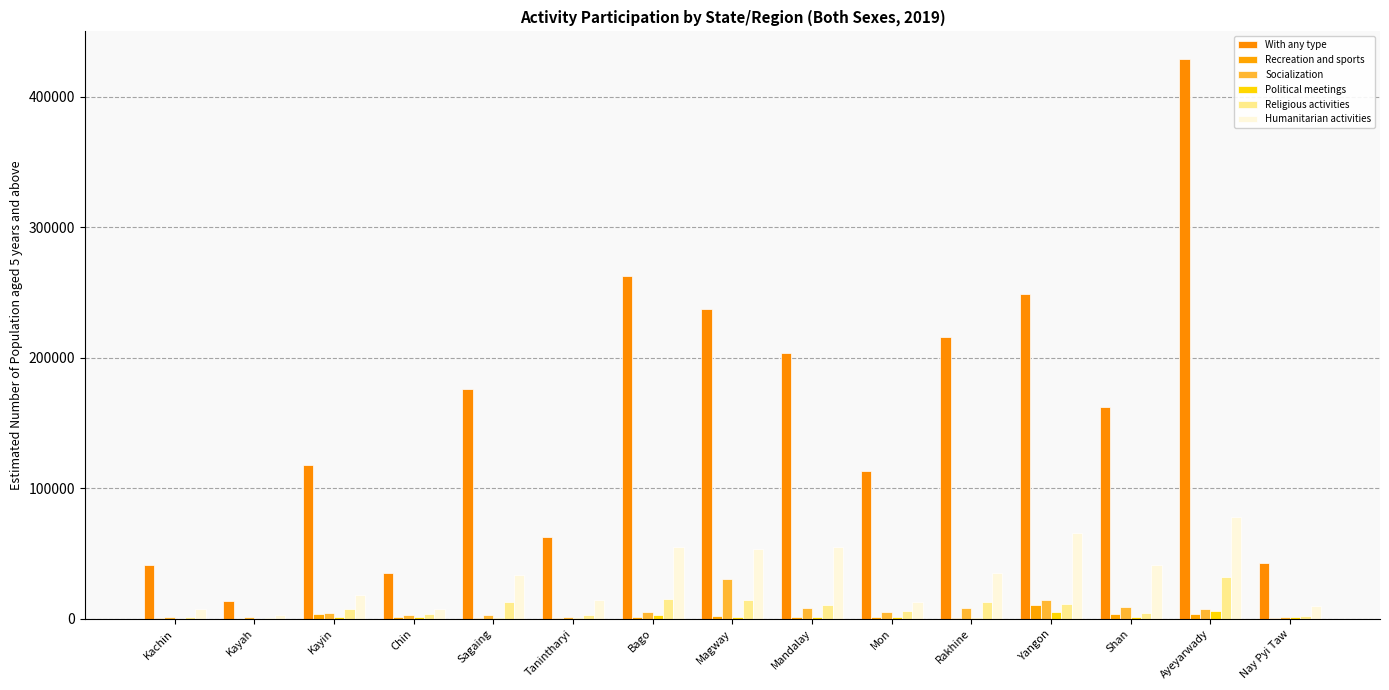

Count the number of categories in the chart.

15